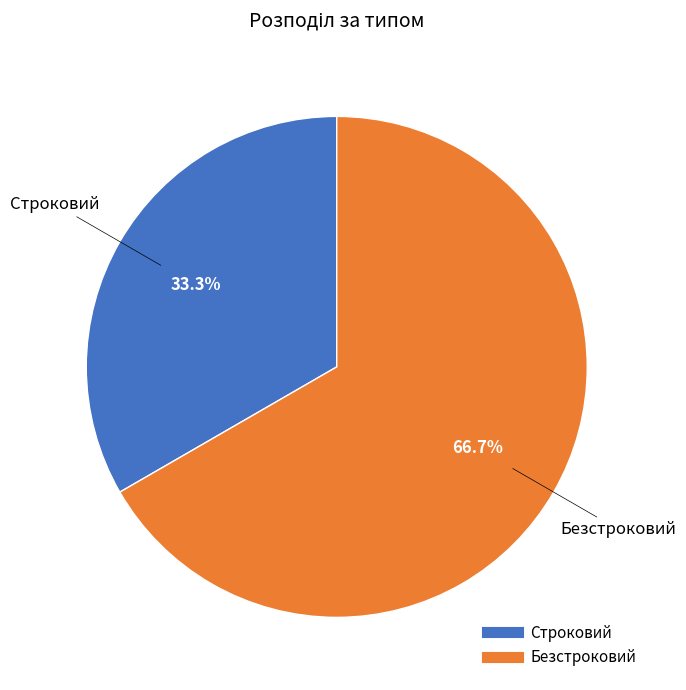

How many segments does this pie chart have?

2